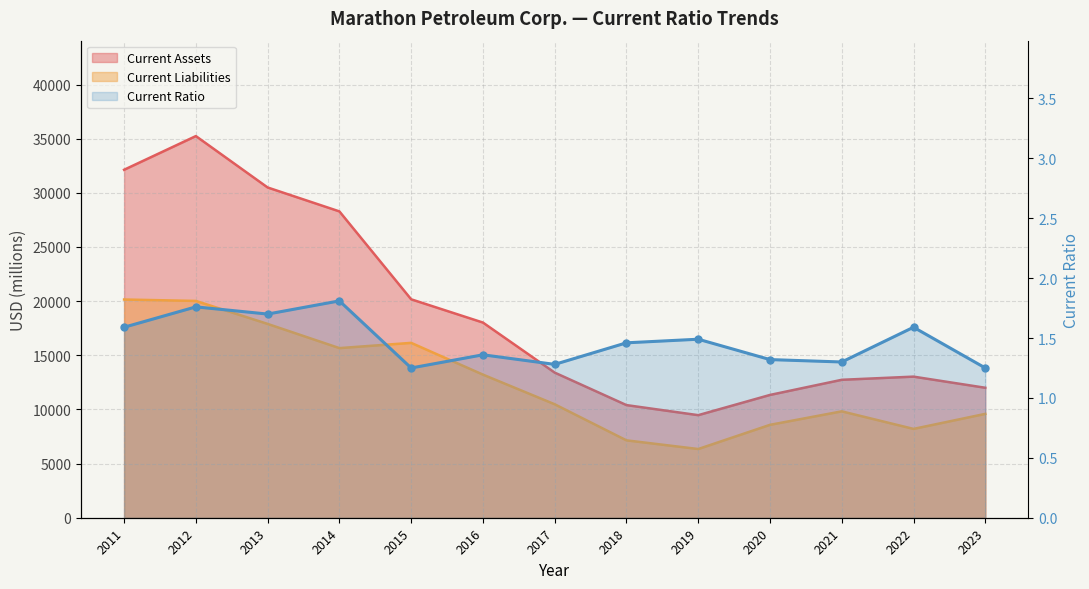

Count the number of data series in this chart.

3